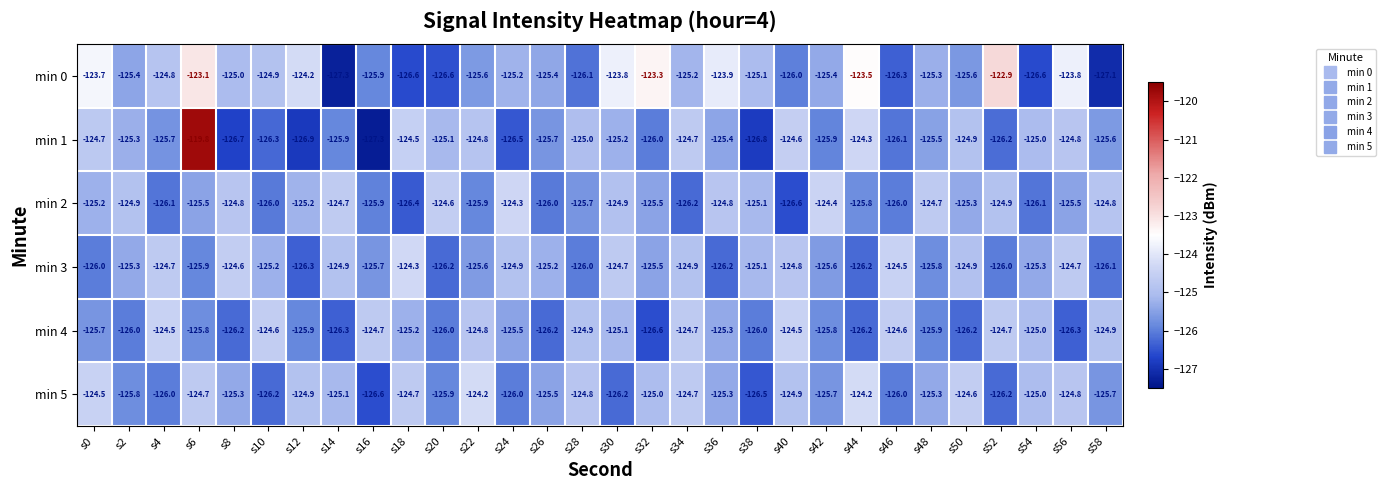

What is the maximum value for min 1?

-119.8